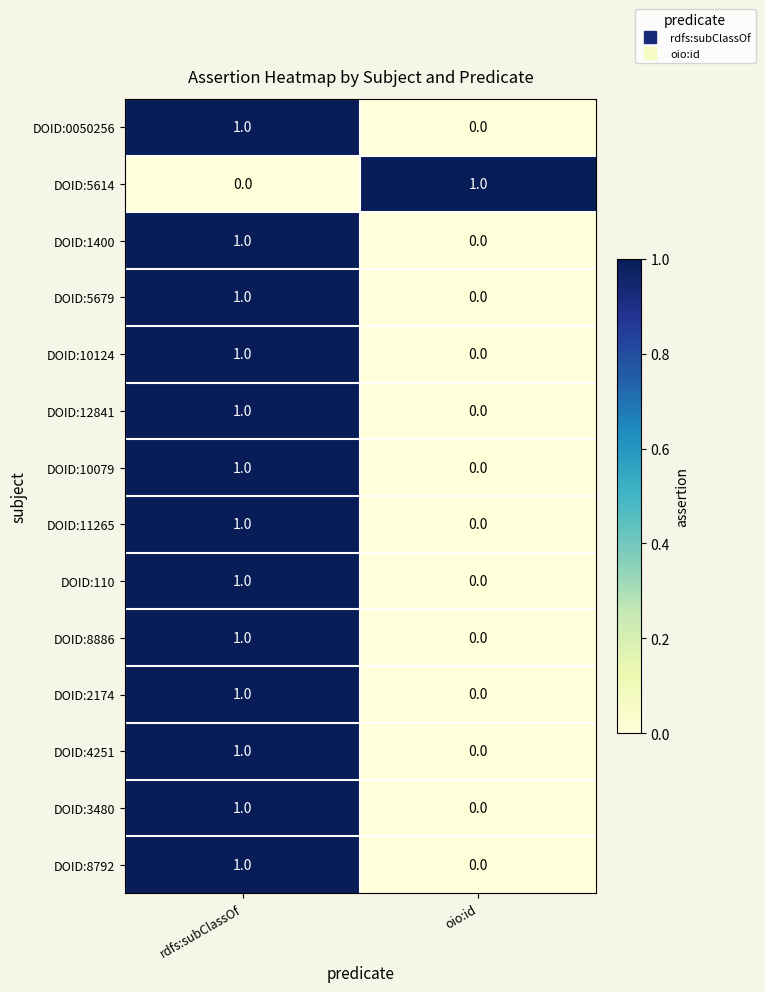

At which label does DOID:2174 reach its peak?

rdfs:subClassOf